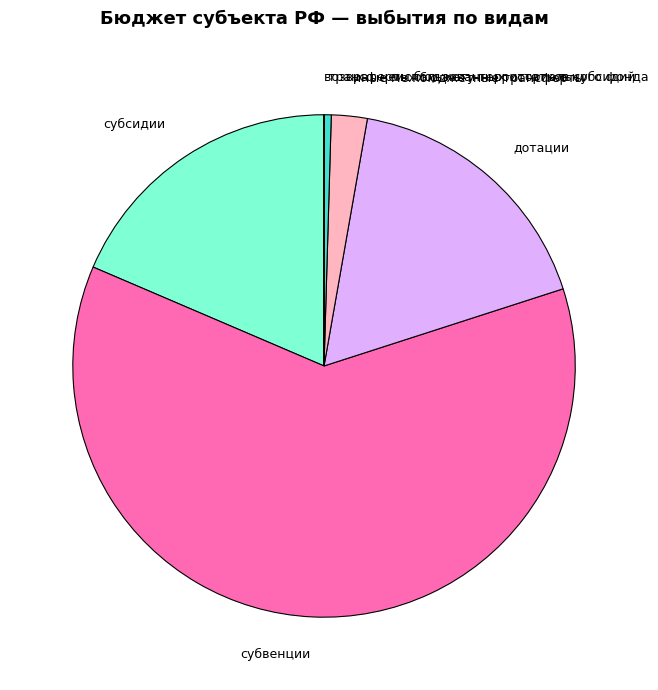

Do субвенции and трансферты бюджету территориального фонда together represent more than half of the pie?

Yes